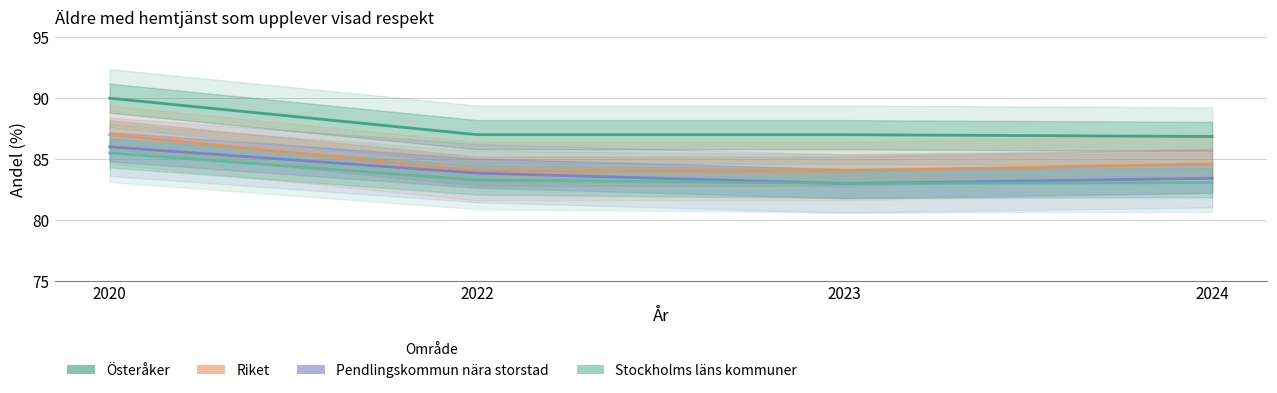

What is the sum of the Riket values at 2022 and 2023?

168.0